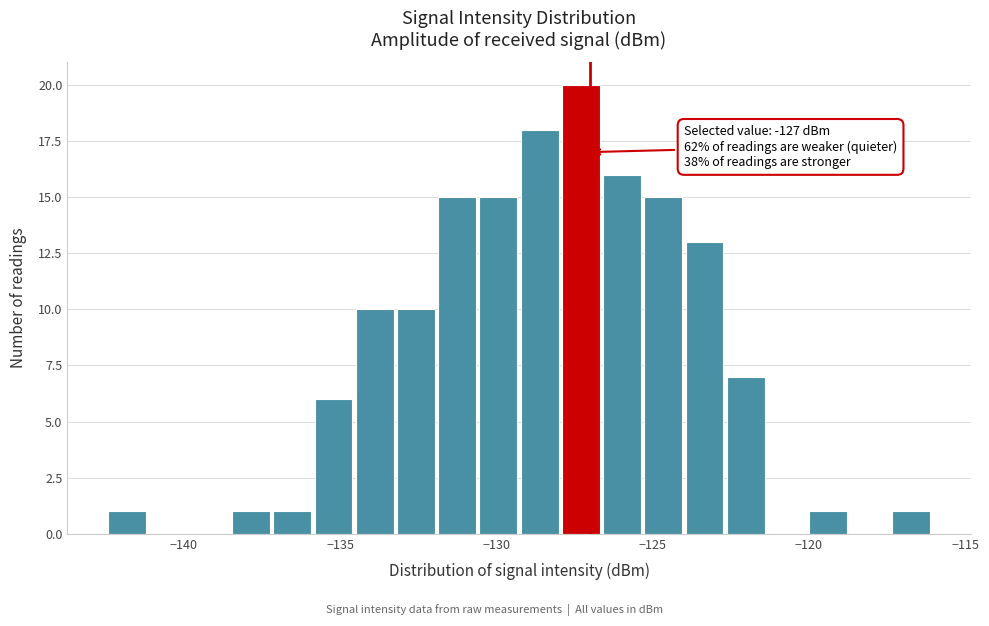

Read against the x-axis, roughly where is the centre of the tallest bar?

-127.5